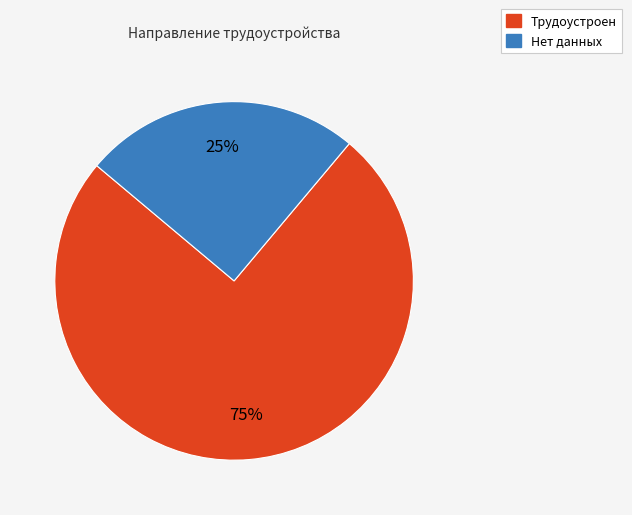

Which category has the smallest portion of the pie?

Нет данных